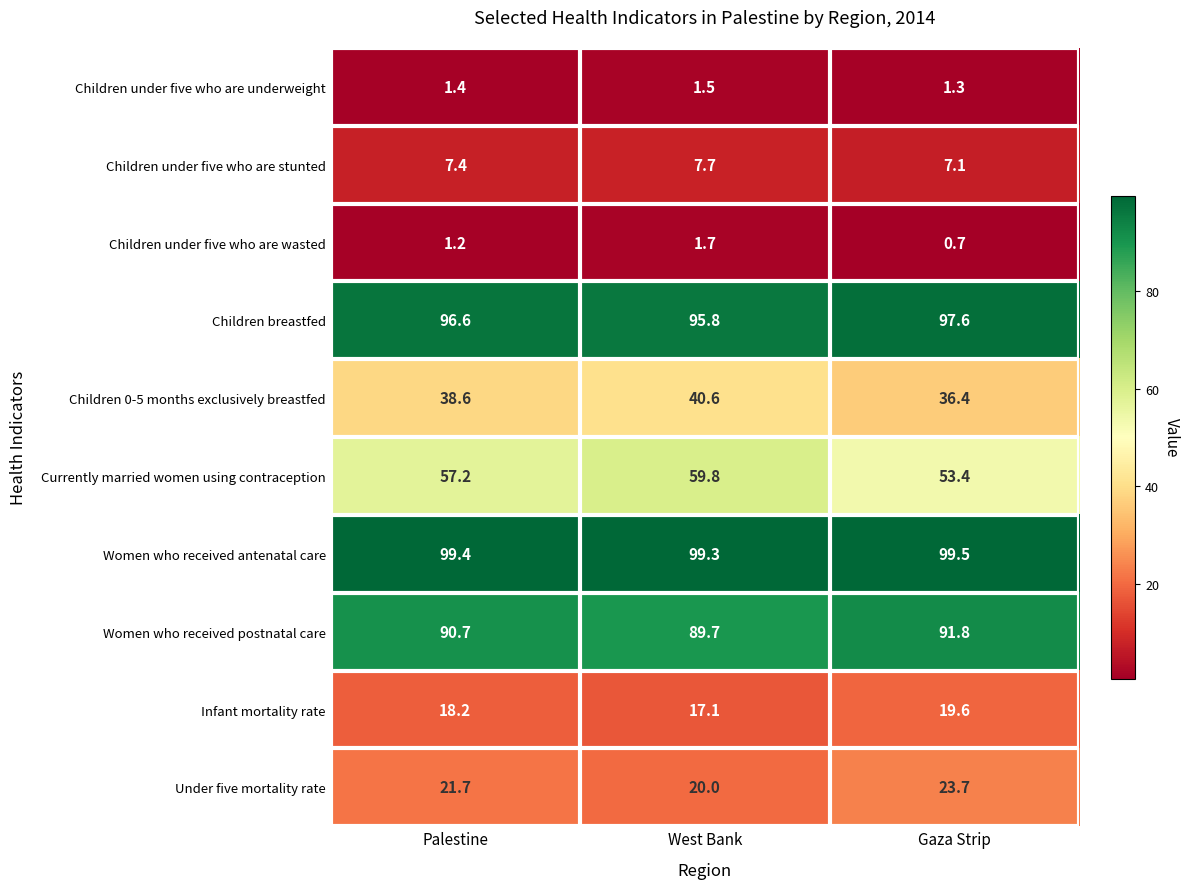

How many data points does each series have?

3